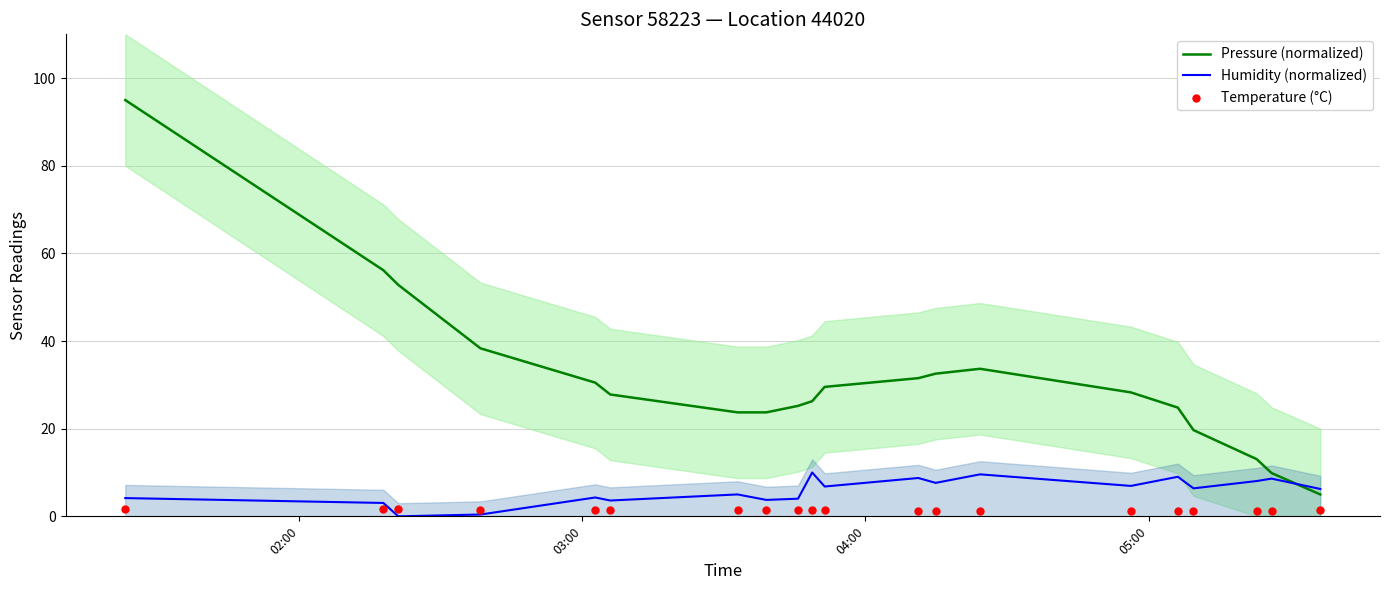

Which series reaches the maximum Y coordinate?

Pressure (normalized)